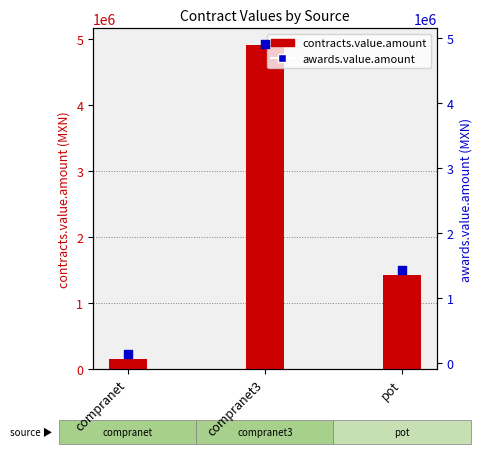

Which series contains the highest Y value?

contracts.value.amount